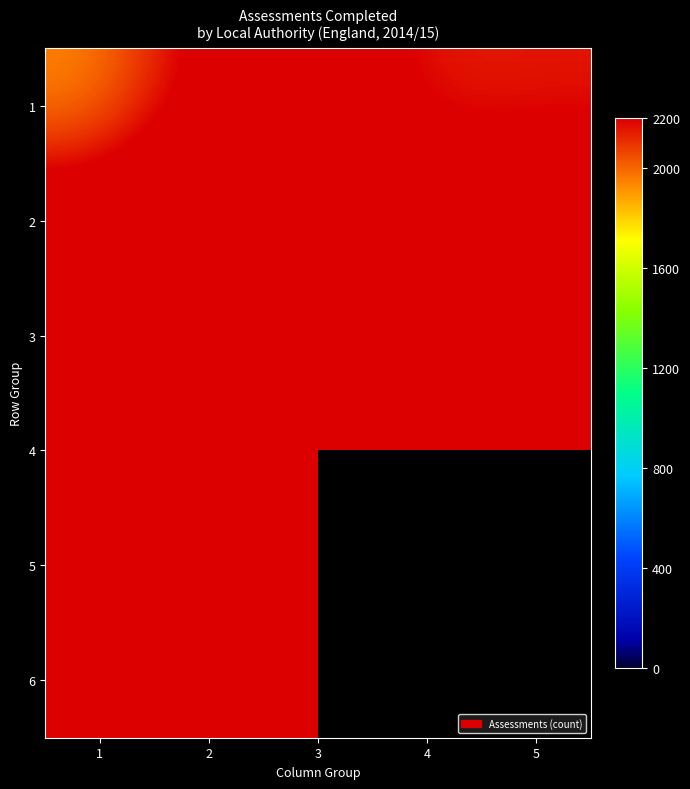

Between 4 and 2, which is larger?

2